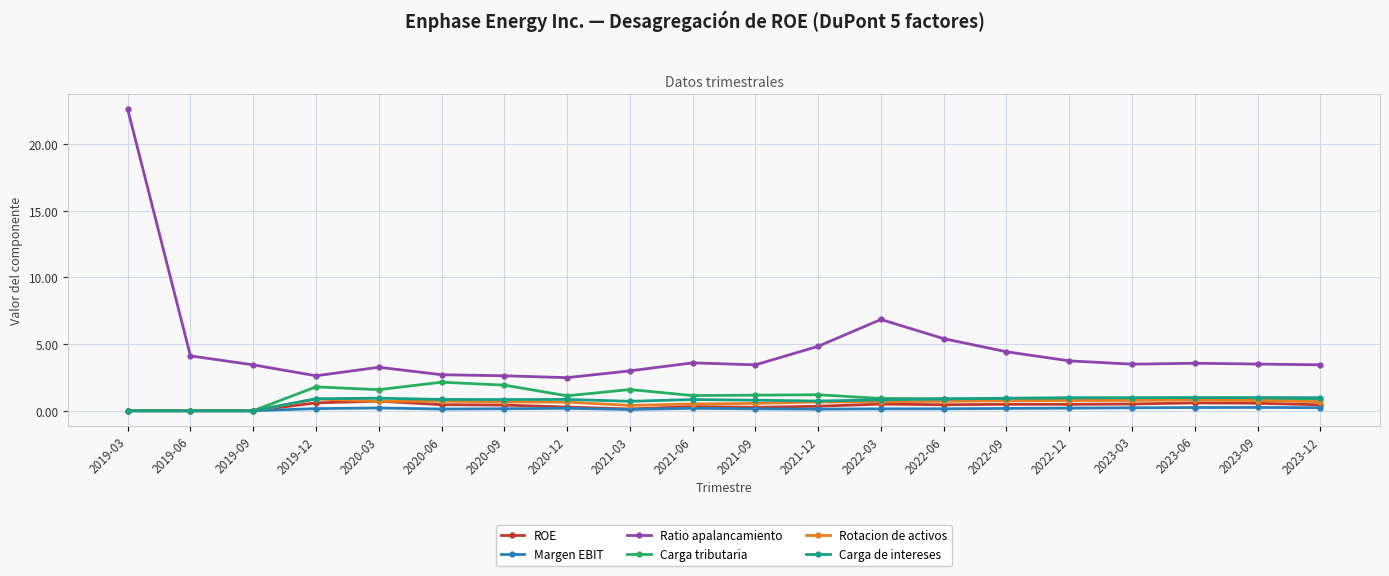

True or false: Ratio apalancamiento has a value of 0.7 at 2020-03.

False